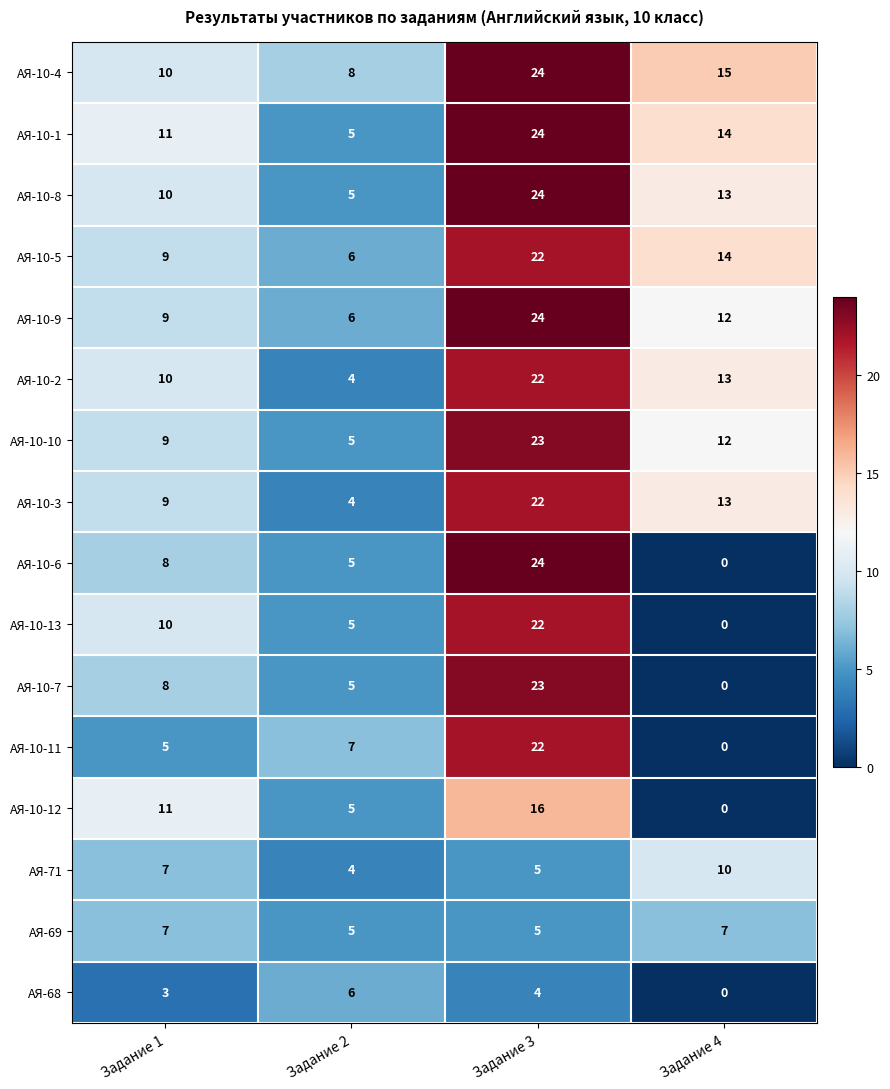

What is the approximate value of АЯ-68 at Задание 2?

6